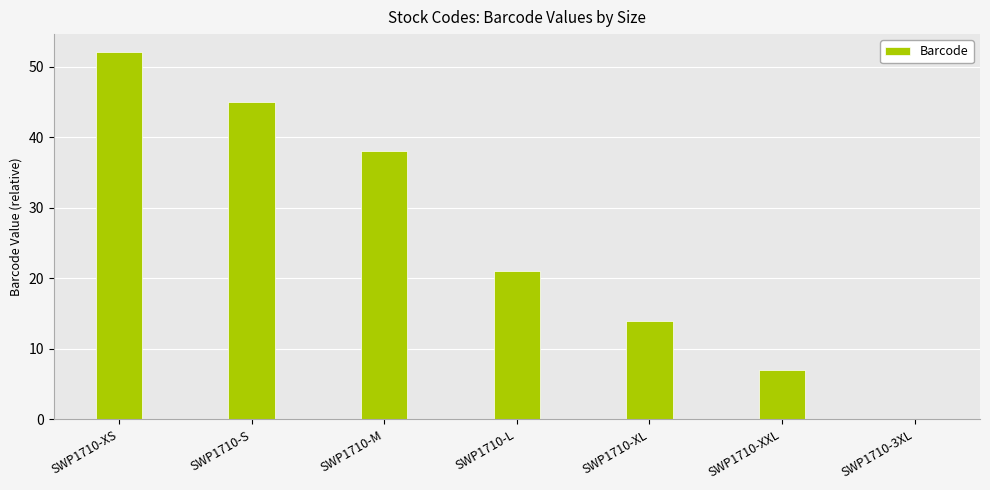

Reading left to right, extract all data points from this chart.

SWP1710-XS=52	SWP1710-S=45	SWP1710-M=38	SWP1710-L=21	SWP1710-XL=14	SWP1710-XXL=7	SWP1710-3XL=0